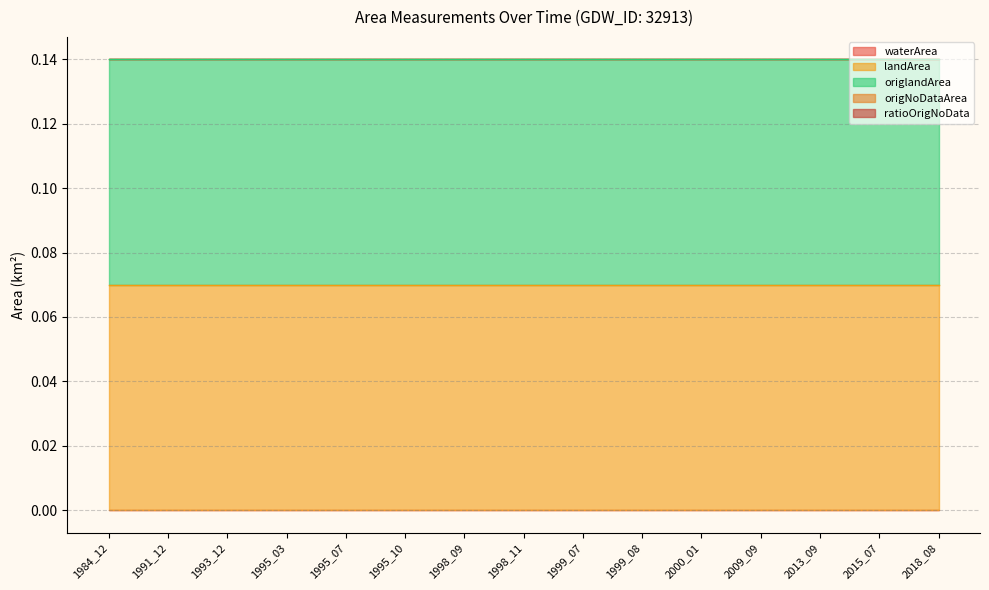

What are all the series names shown in the legend?

waterArea, landArea, origlandArea, origNoDataArea, ratioOrigNoData